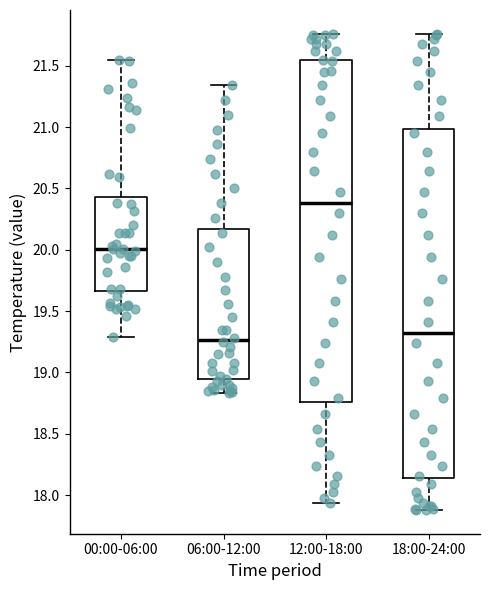

Reading left to right, transcribe this box plot: for each box, give where its median line is, the range the box spans, and where its two whiskers end, as read against the y-axis. The values are not printed on the chart, so give them approximately, as read against the axis.

00:00-06:00: median 20.00, box 19.65 to 20.45, whiskers 19.30 to 21.55
06:00-12:00: median 19.25, box 18.95 to 20.15, whiskers 18.85 to 21.35
12:00-18:00: median 20.40, box 18.75 to 21.55, whiskers 17.95 to 21.75
18:00-24:00: median 19.35, box 18.15 to 21.00, whiskers 17.90 to 21.75